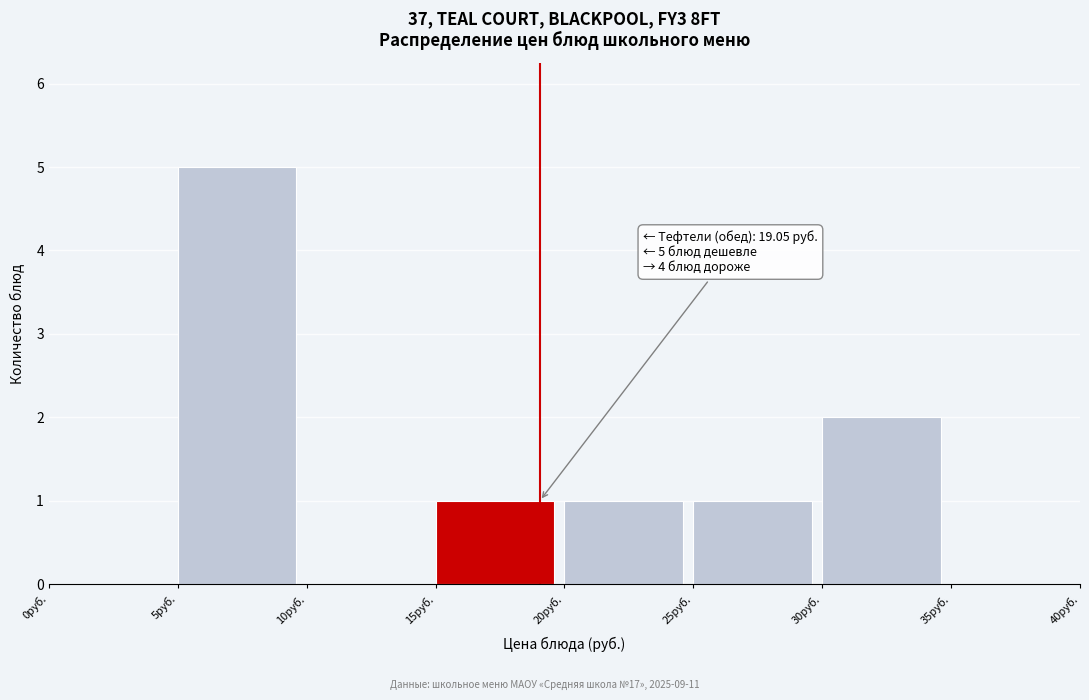

Which range on the x-axis has the tallest bar?

5 to 10